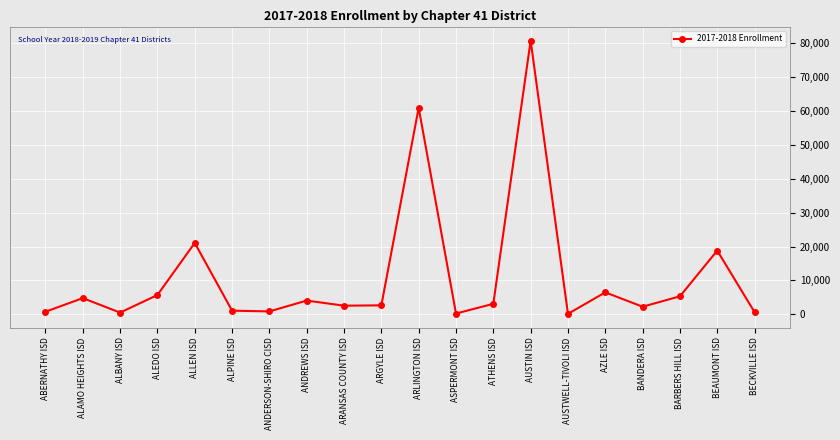

What is the average value?

11141